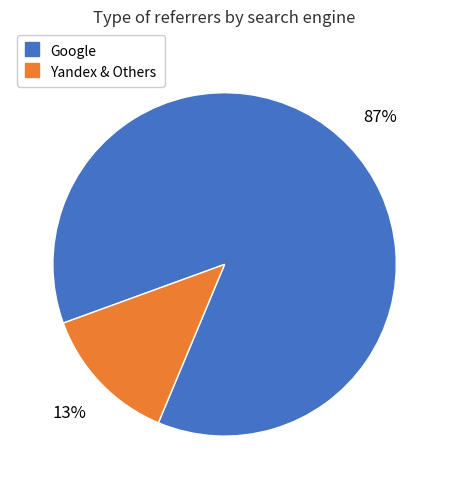

To the nearest percent, what is the average slice percentage?

50%